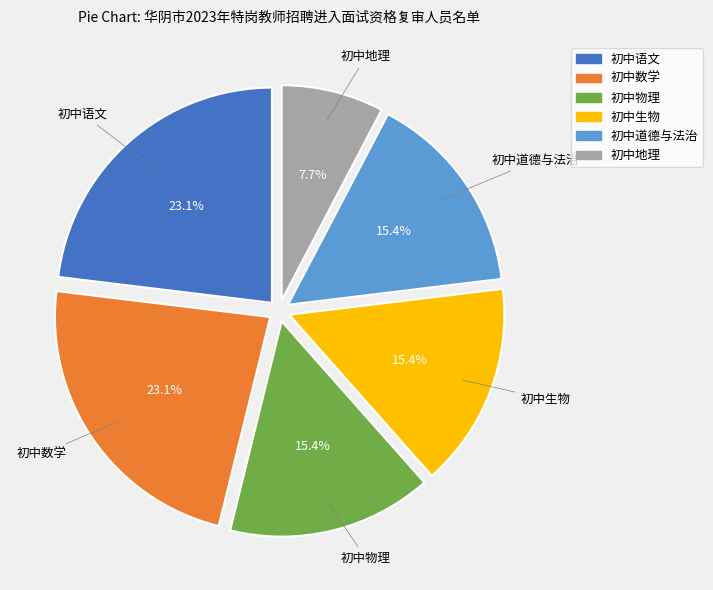

What is the smallest slice in the pie chart?

初中地理